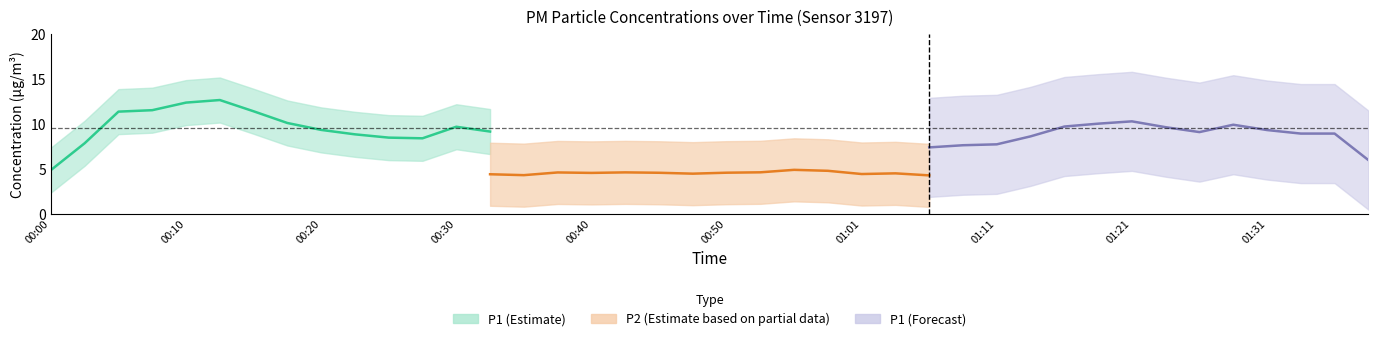

What is the lowest value of the P1 series?

5.5